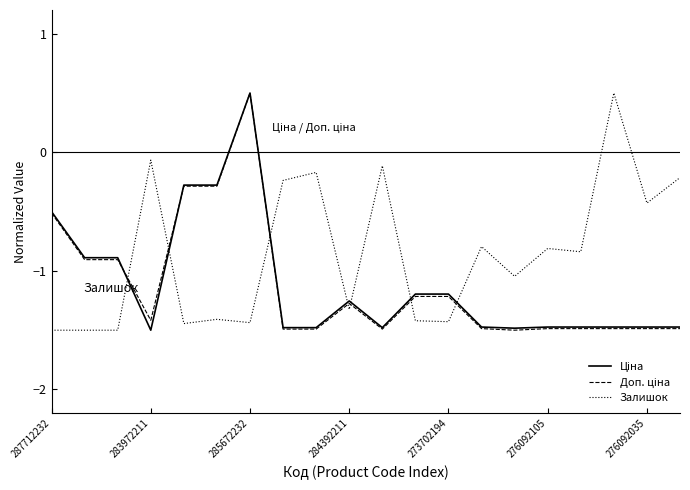

What is the maximum value shown in the chart?

0.5